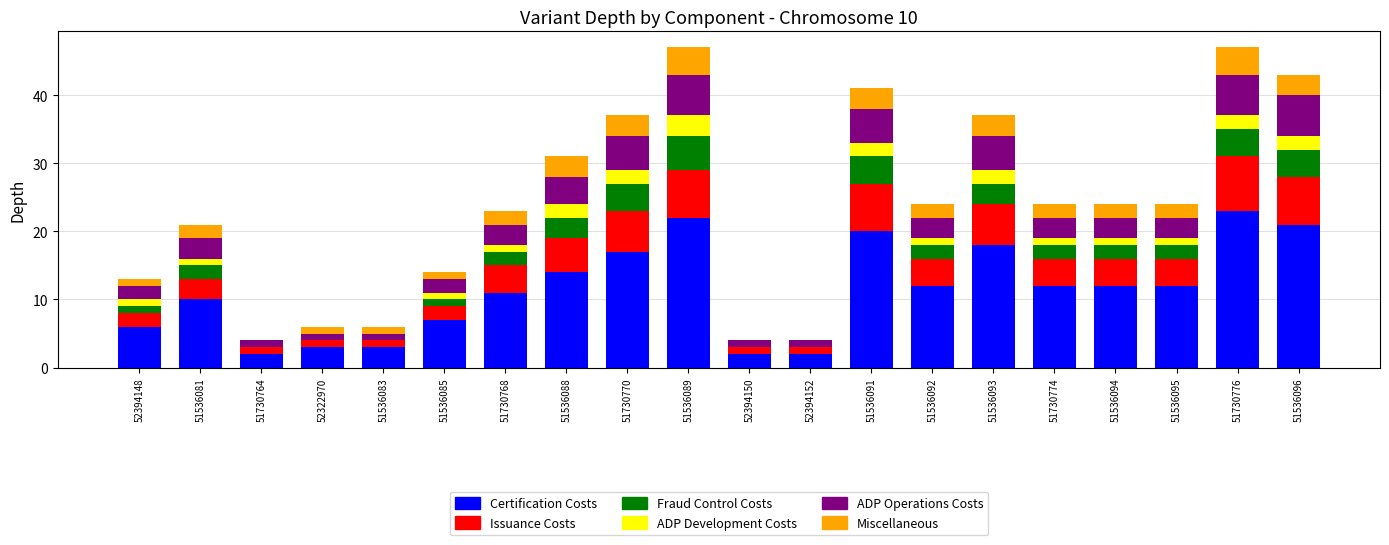

What is the total value across all series at 51536092?

24